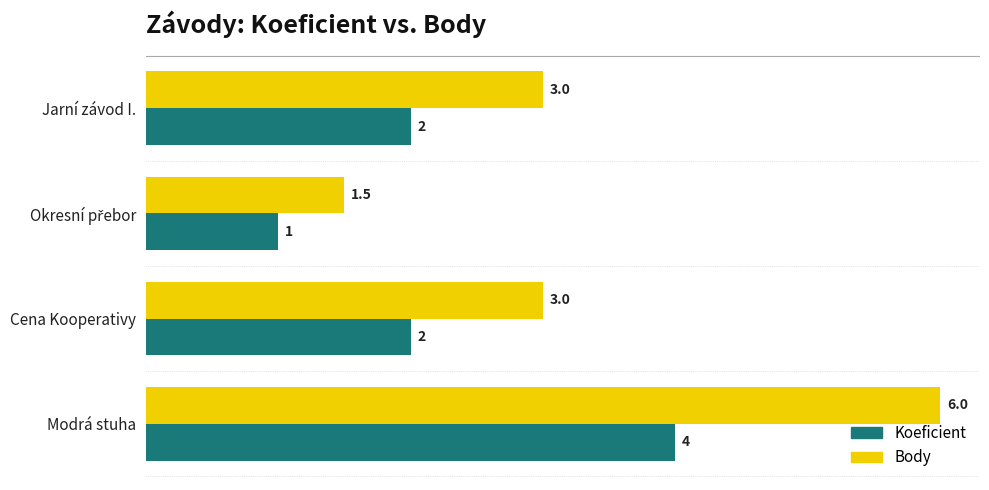

What is the minimum value shown in the chart?

1.0